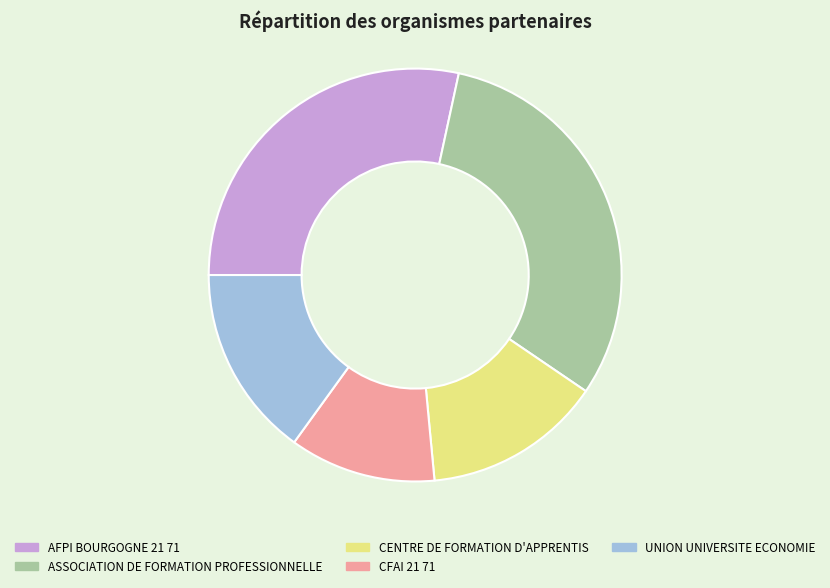

Which slice is the largest?

ASSOCIATION DE FORMATION PROFESSIONNELLE